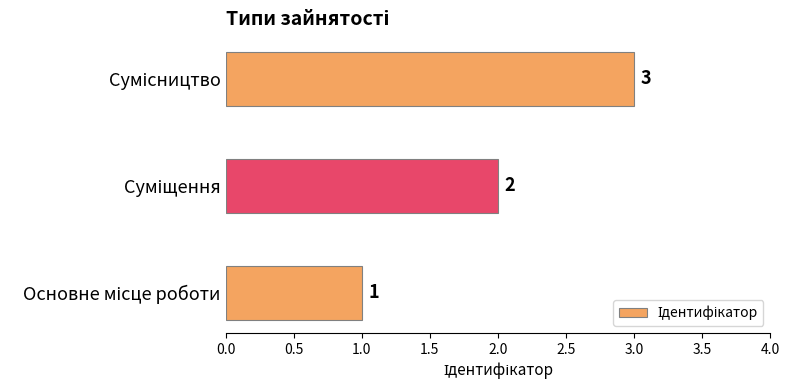

How many bars are there in total?

3